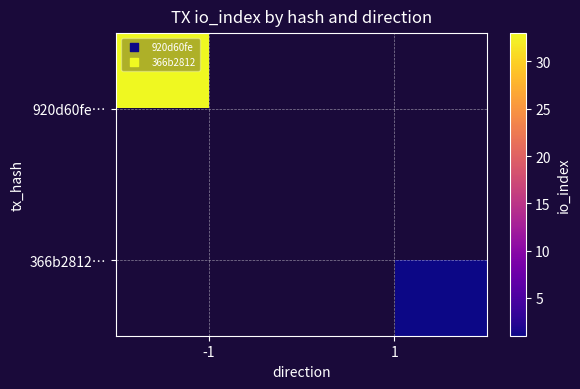

Which has a higher value, 1 or -1?

-1